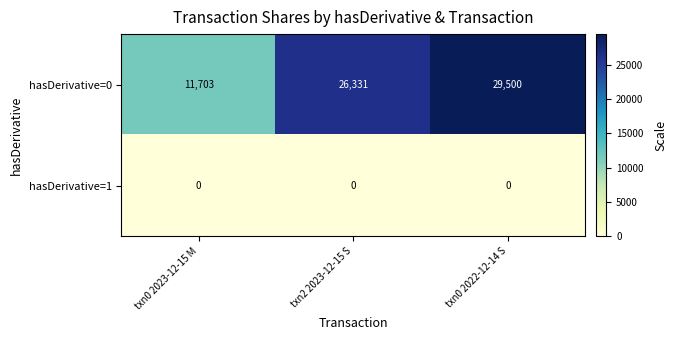

The value of hasDerivative=1 at txn2 2023-12-15 S is 0. True or false?

True